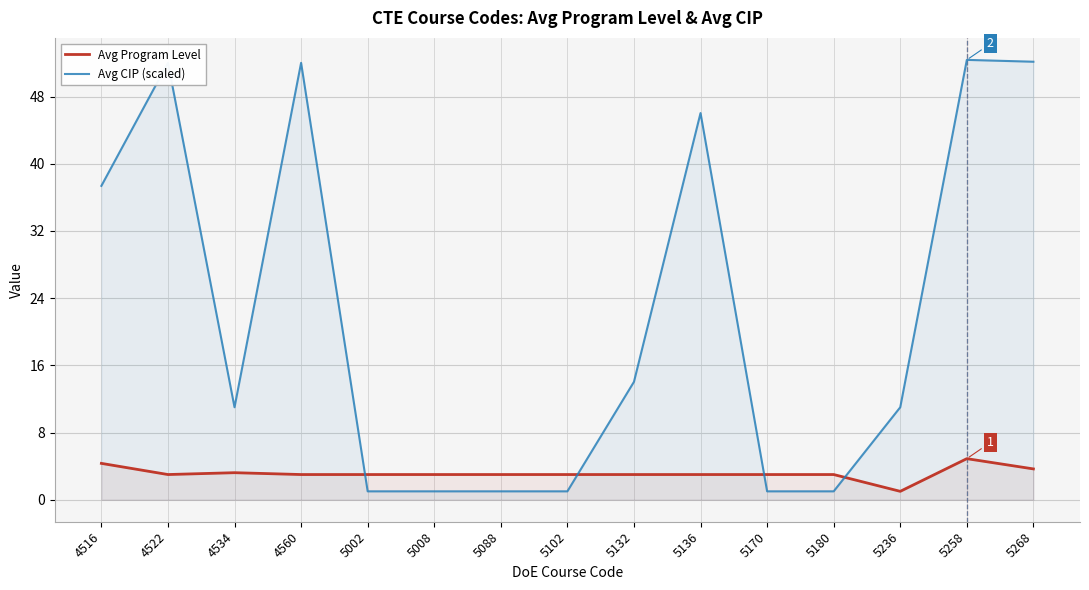

Rank the series at 5132 from lowest to highest value.

Avg Program Level, Avg CIP (scaled)